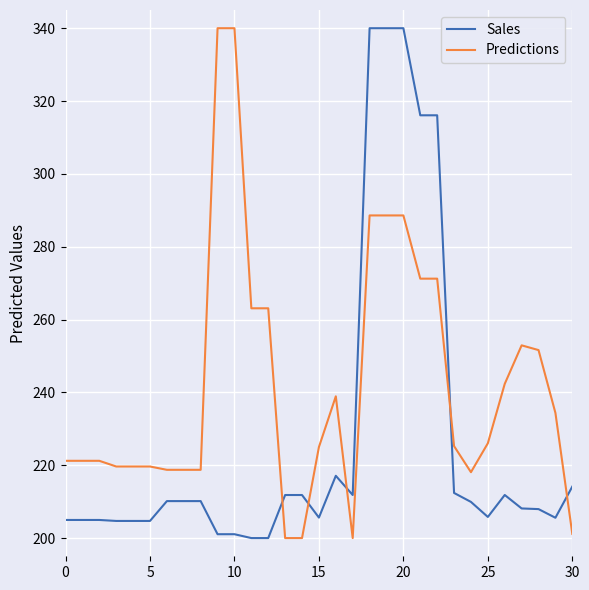

Which series has the largest total across all categories?

Predictions